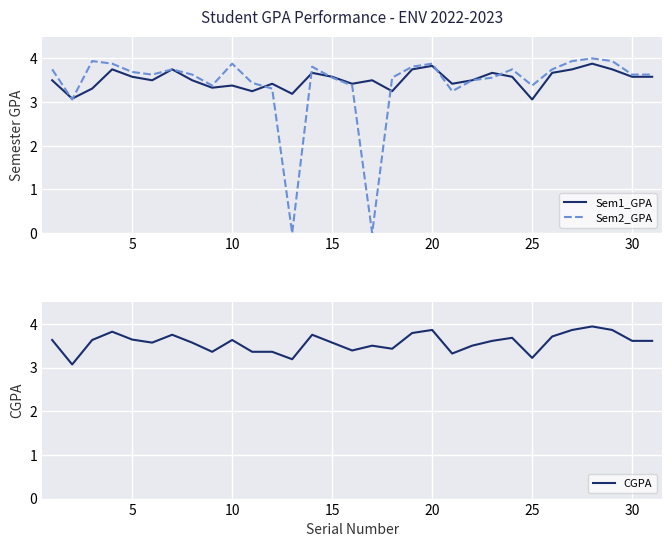

The CGPA series shows 3.6 at 30. True or false?

True